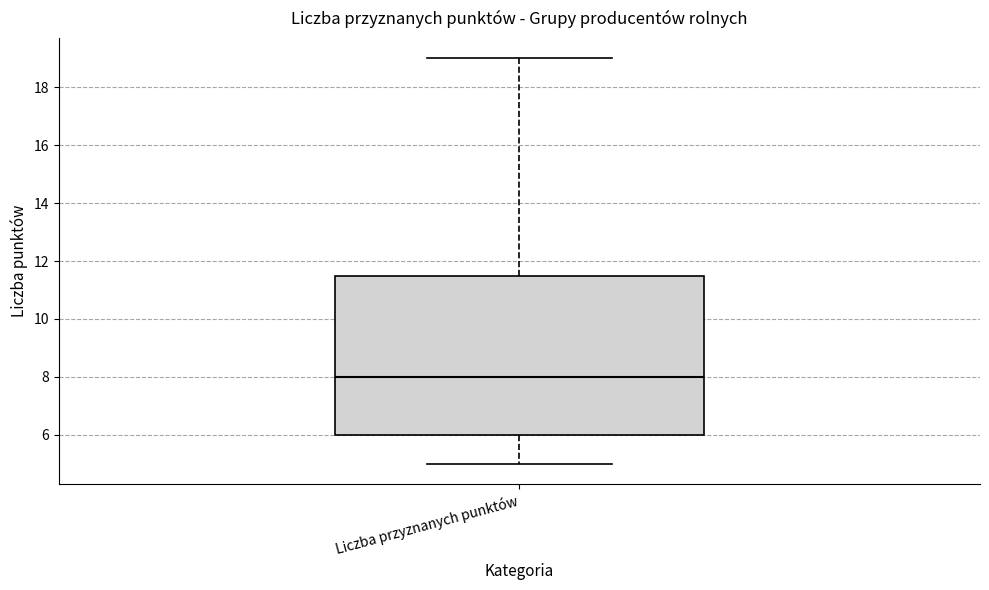

Where does the upper whisker of the box for Liczba przyznanych punktów end on the y-axis? The values are not printed on the chart, so give them approximately, as read against the axis.

19.0